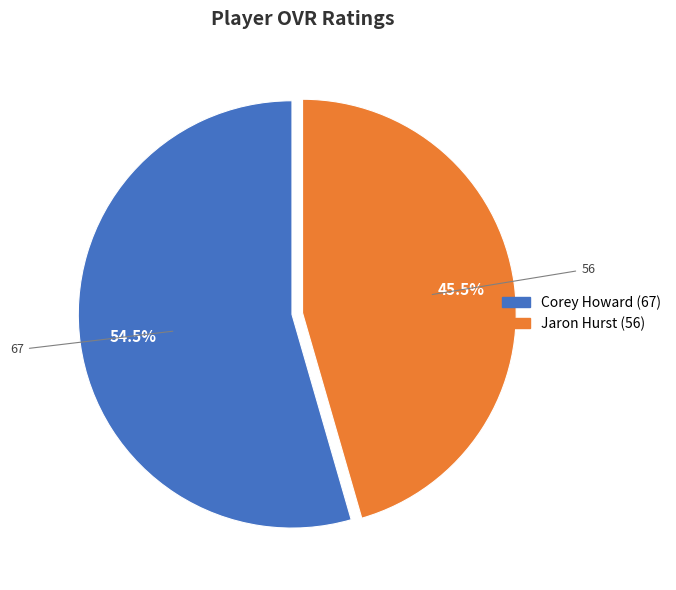

Is the sum of Jaron Hurst and Corey Howard greater than half?

Yes